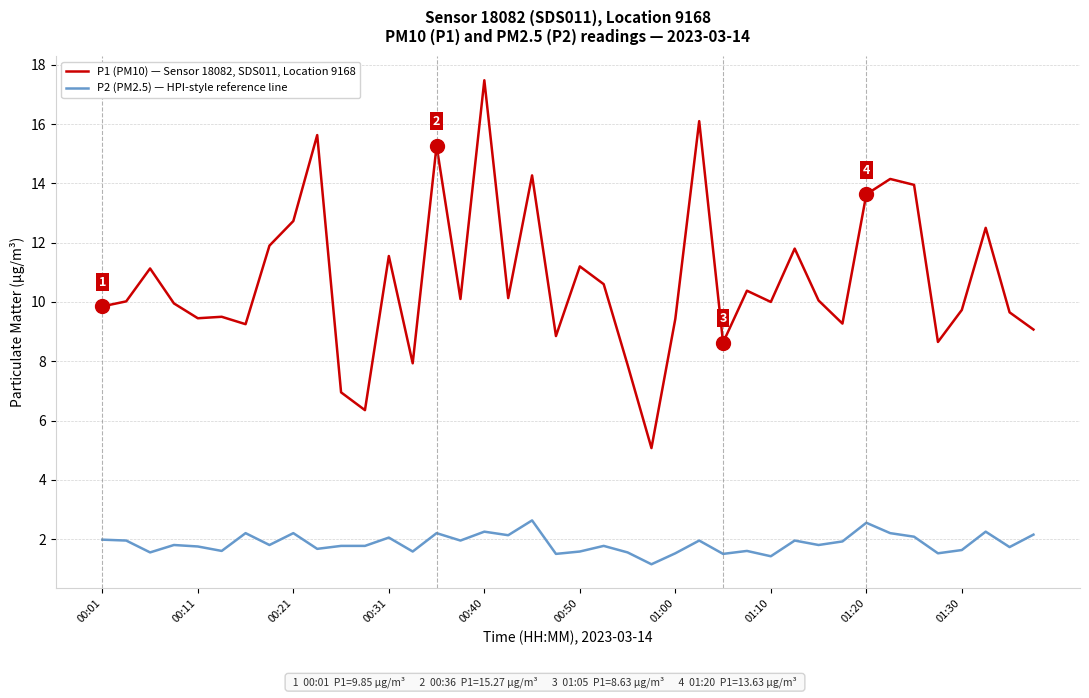

Which series has the largest total across all categories?

P1 (PM10) — Sensor 18082, SDS011, Location 9168